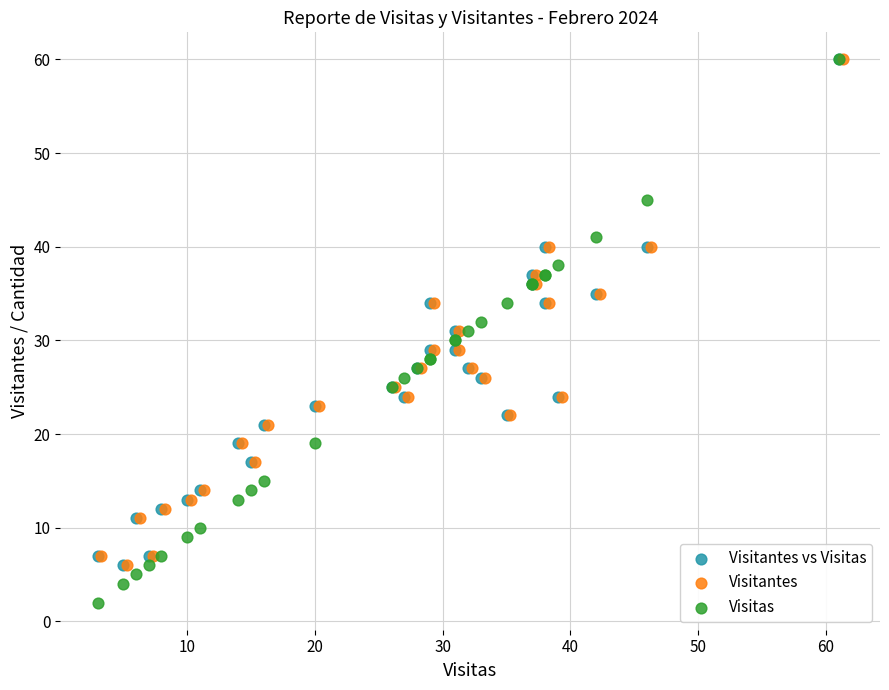

Which series reaches the minimum Y coordinate?

Visitas